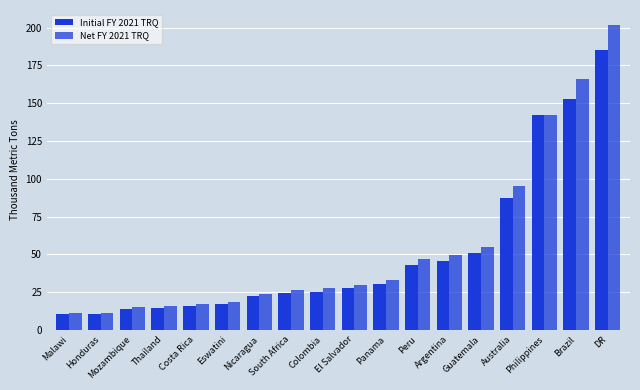

How many bars are there in total?

36